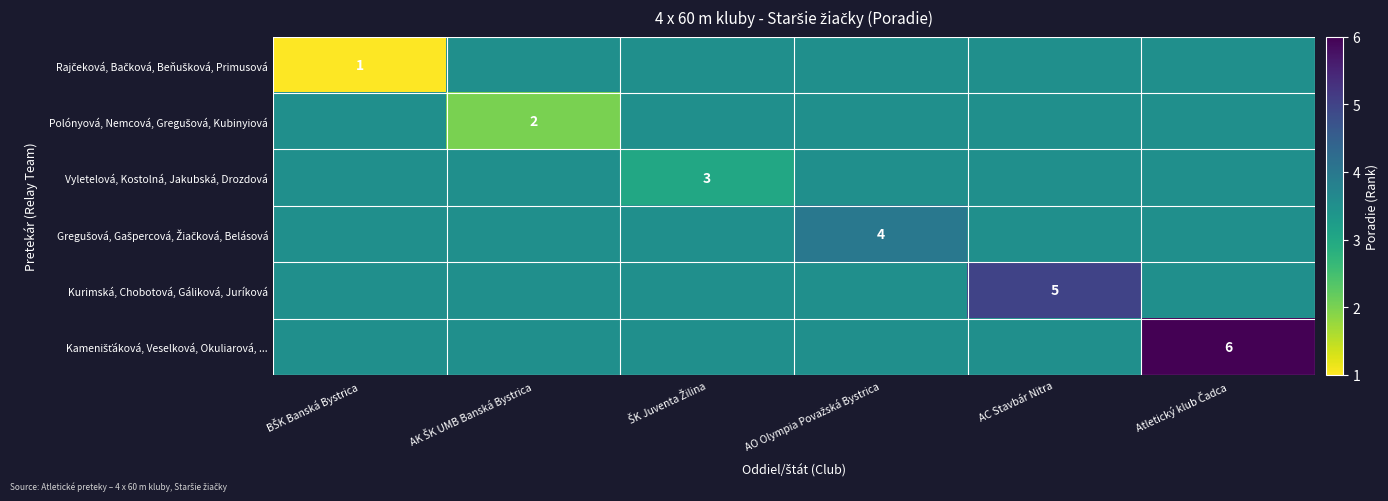

Which category has the highest value across all series?

Atletický klub Čadca